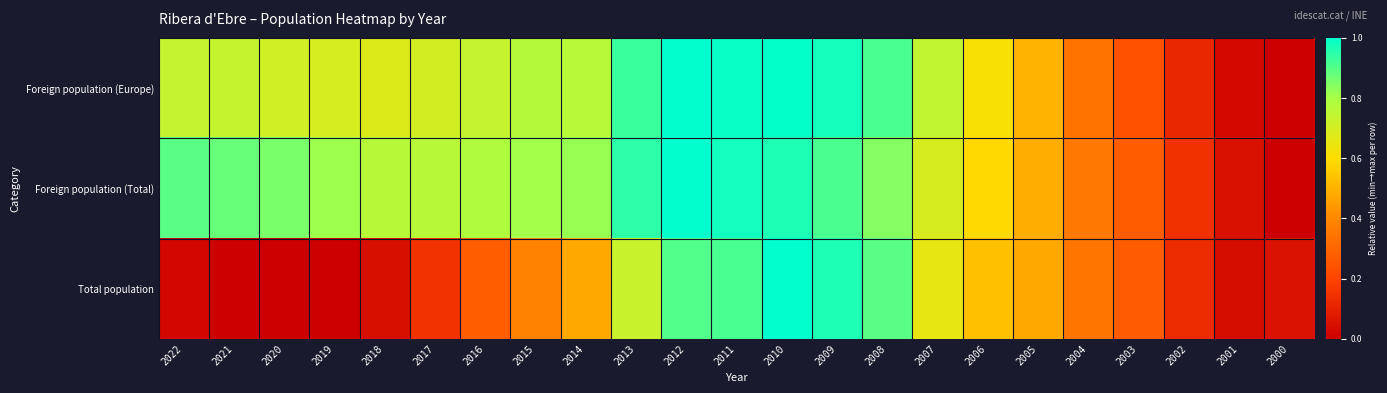

Reading left to right, transcribe all the data shown in this chart.

Foreign population (Europe): 2022=0.7	2021=0.7	2020=0.7	2019=0.7	2018=0.7	2017=0.7	2016=0.7	2015=0.8	2014=0.8	2013=0.9	2012=1.0	2011=1.0	2010=1.0	2009=1.0	2008=0.9	2007=0.7	2006=0.6	2005=0.5	2004=0.3	2003=0.2	2002=0.1	2001=0.0	2000=0.0
Foreign population (Total): 2022=0.9	2021=0.9	2020=0.9	2019=0.8	2018=0.8	2017=0.8	2016=0.8	2015=0.8	2014=0.8	2013=0.9	2012=1.0	2011=1.0	2010=1.0	2009=0.9	2008=0.8	2007=0.7	2006=0.6	2005=0.5	2004=0.4	2003=0.3	2002=0.1	2001=0.1	2000=0.0
Total population: 2022=0.0	2021=0.0	2020=0.0	2019=0.0	2018=0.0	2017=0.2	2016=0.3	2015=0.4	2014=0.5	2013=0.7	2012=0.9	2011=0.9	2010=1.0	2009=1.0	2008=0.9	2007=0.7	2006=0.5	2005=0.5	2004=0.3	2003=0.3	2002=0.1	2001=0.0	2000=0.1